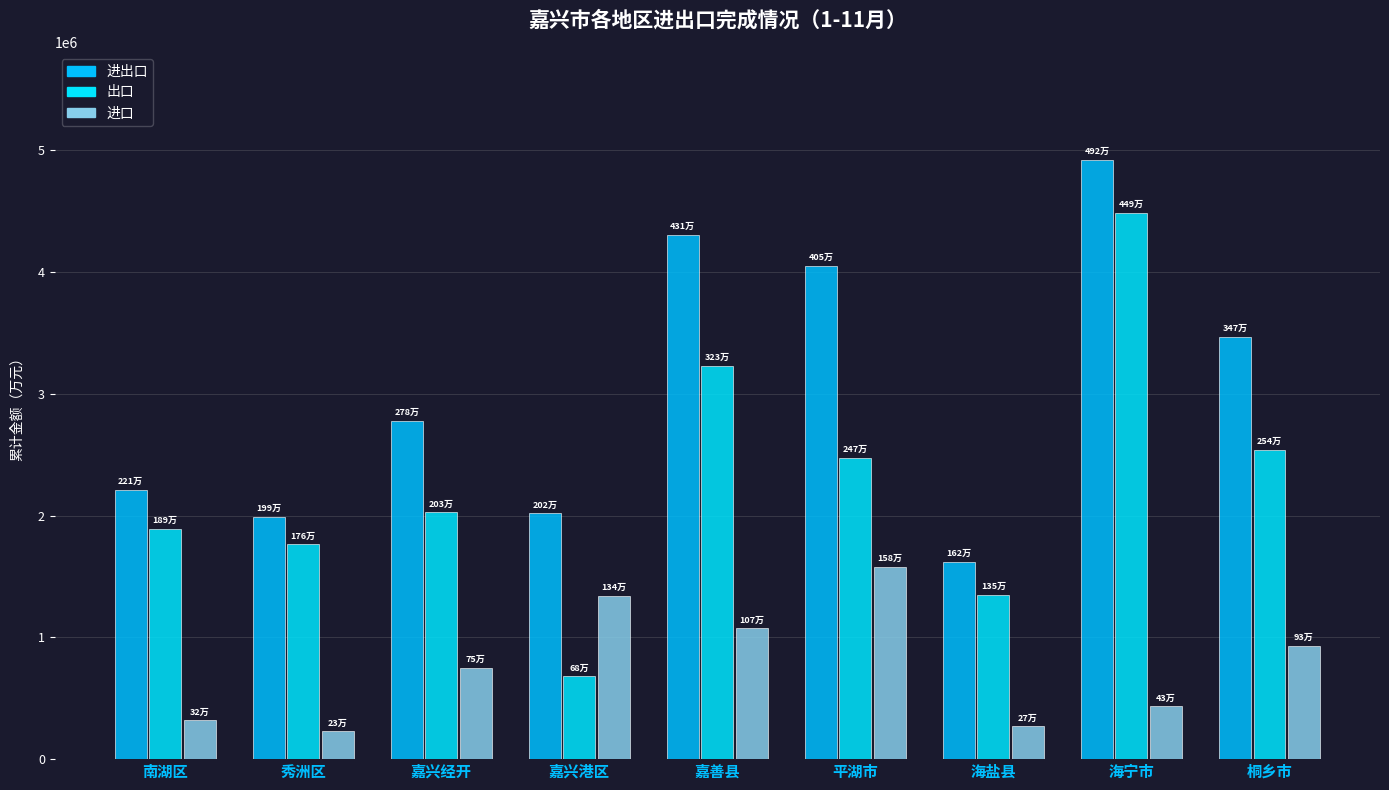

The 进出口 series shows 7920025.7 at 海宁市. True or false?

False